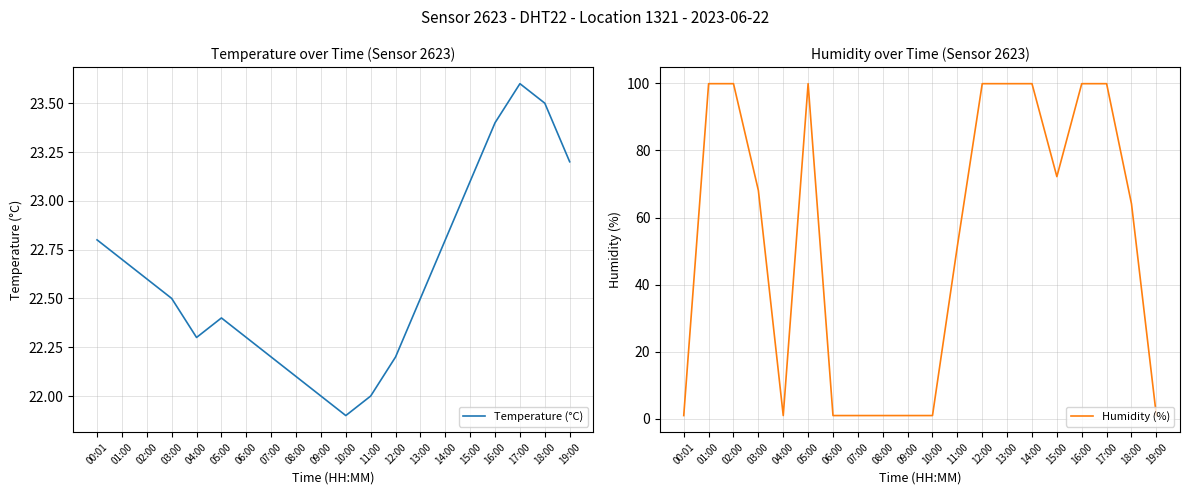

Count the number of data series in this chart.

2